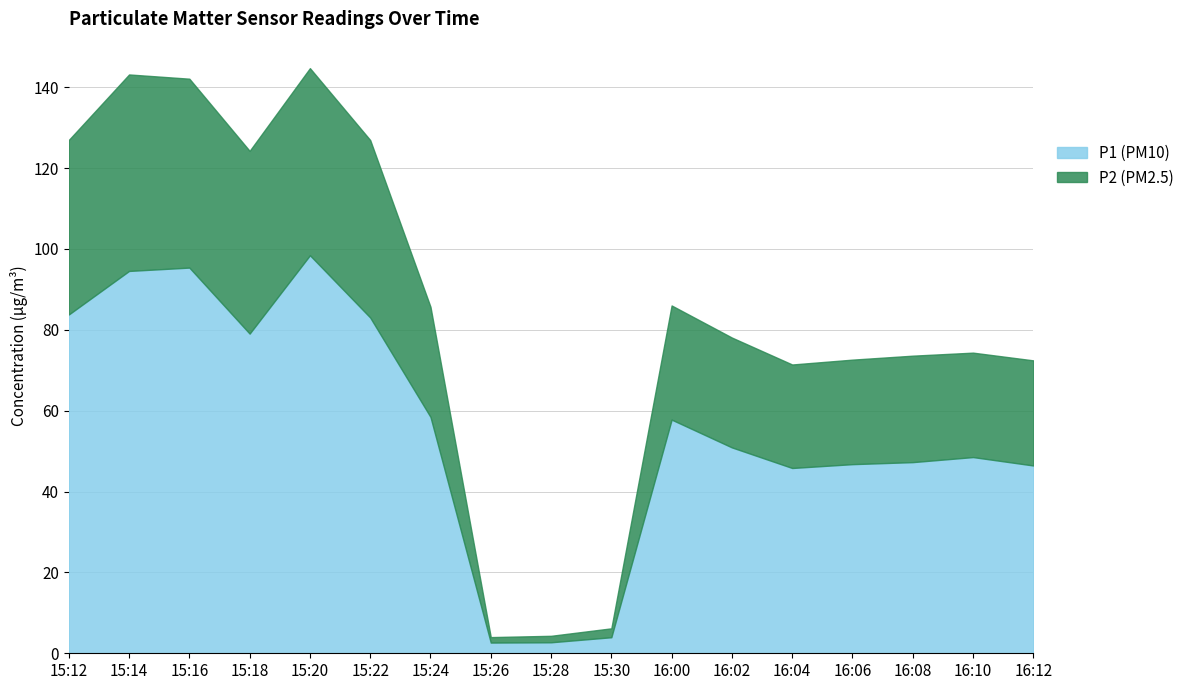

Which series changed the most between 15:14 and 15:30?

P1 (PM10)